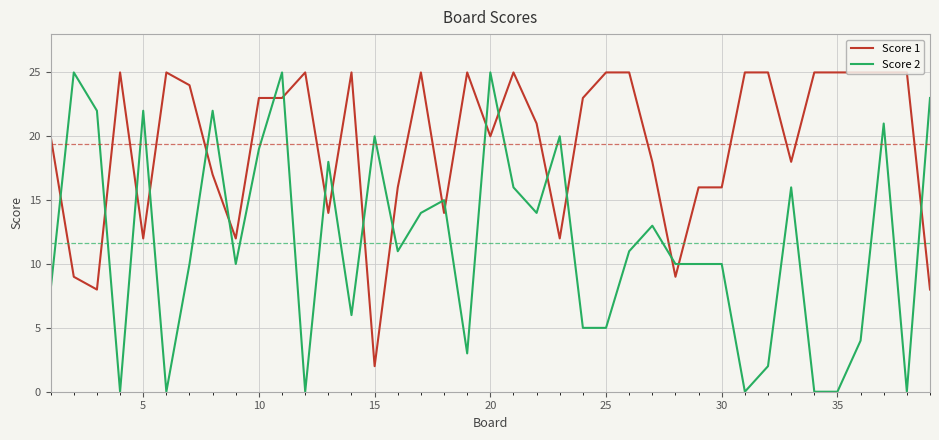

At how many categories does at least one series exceed 19?

30